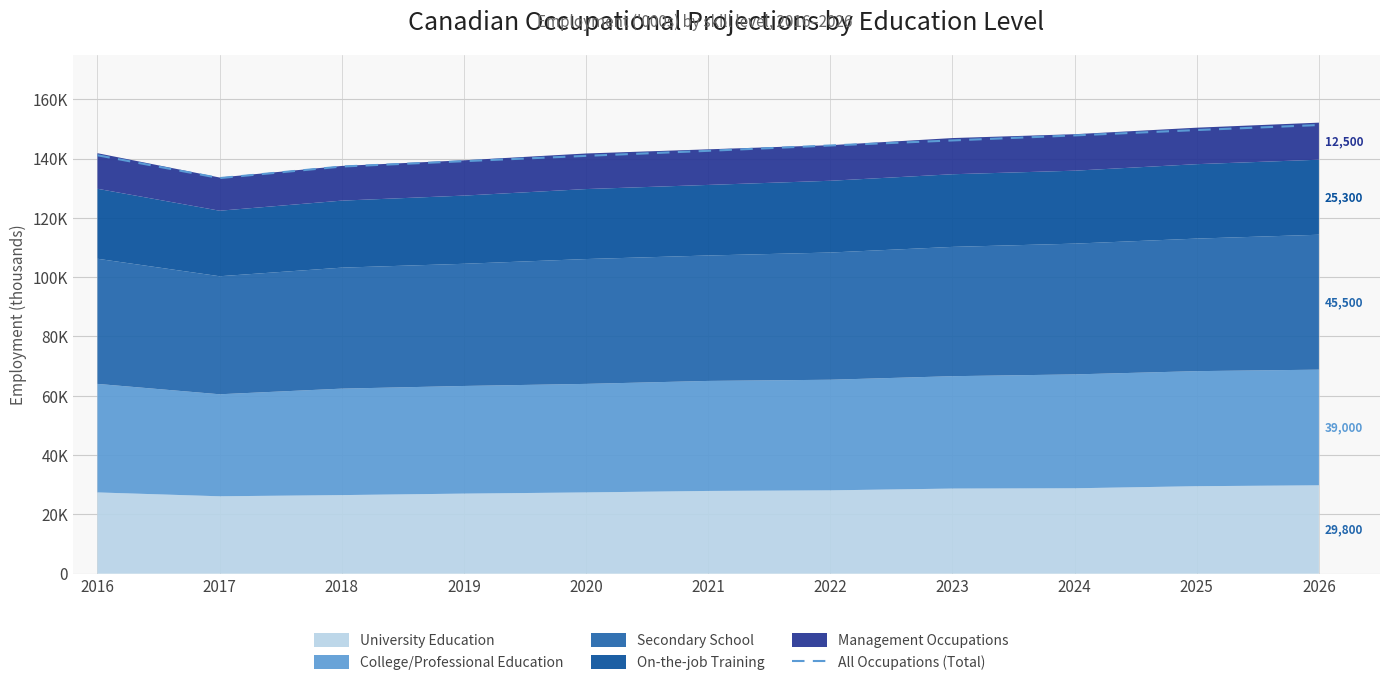

How many points are lower than both their immediate neighbors (excluding endpoints)?

1